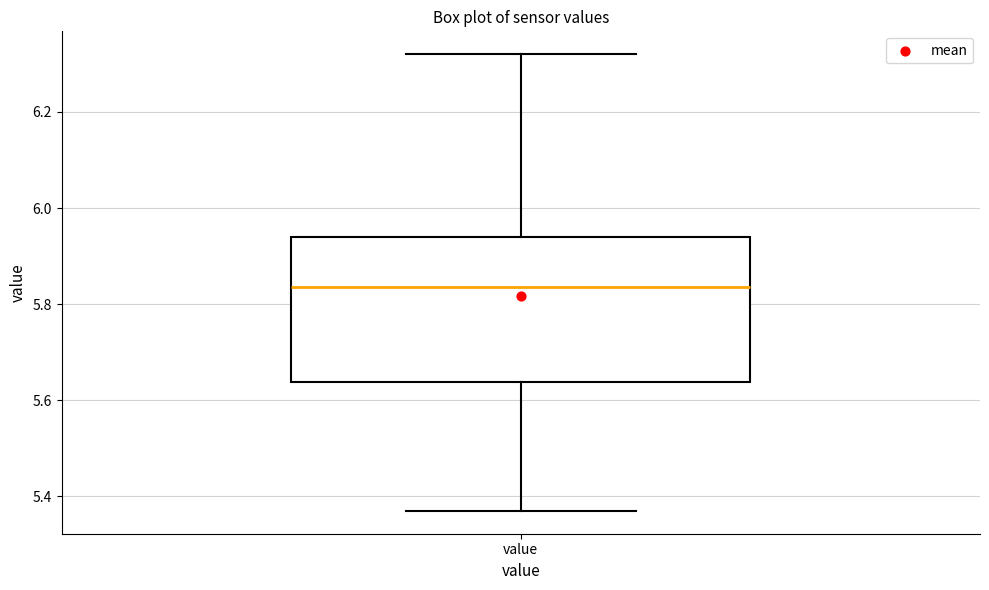

Transcribe this box plot: give where the median line is, the range the box spans, and where the two whiskers end, as read against the y-axis. The values are not printed on the chart, so give them approximately, as read against the axis.

median 5.84, box 5.64 to 5.94, whiskers 5.38 to 6.32